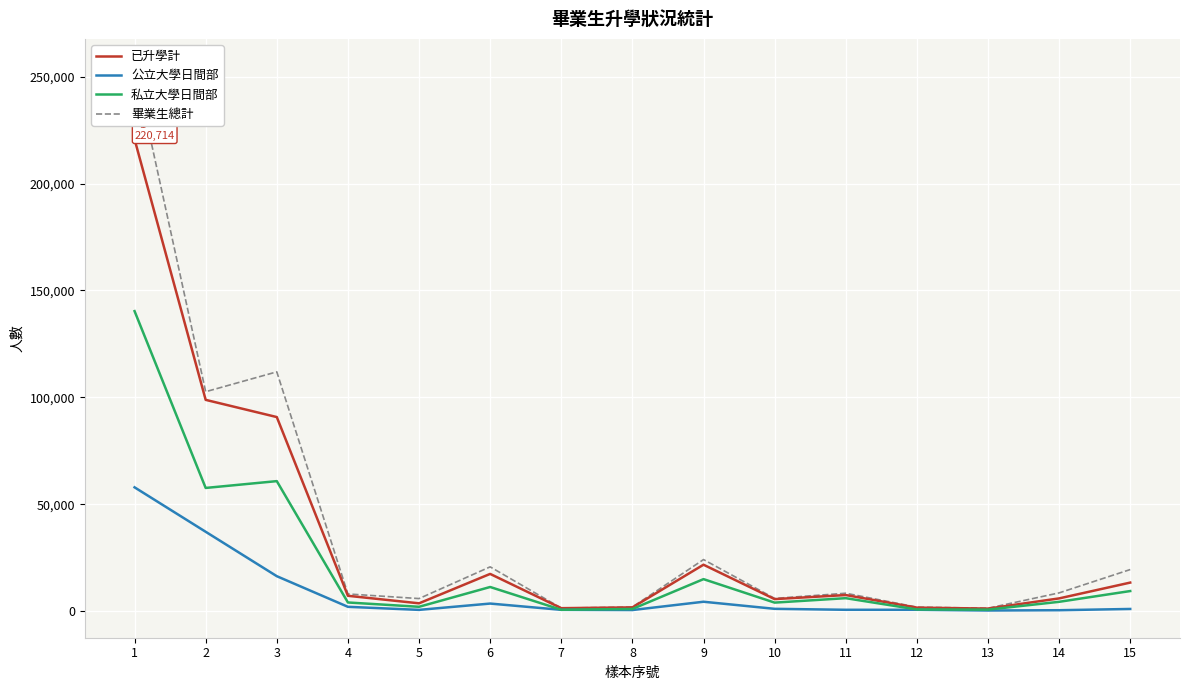

What is the approximate value of 私立大學日間部 at 15?

9405